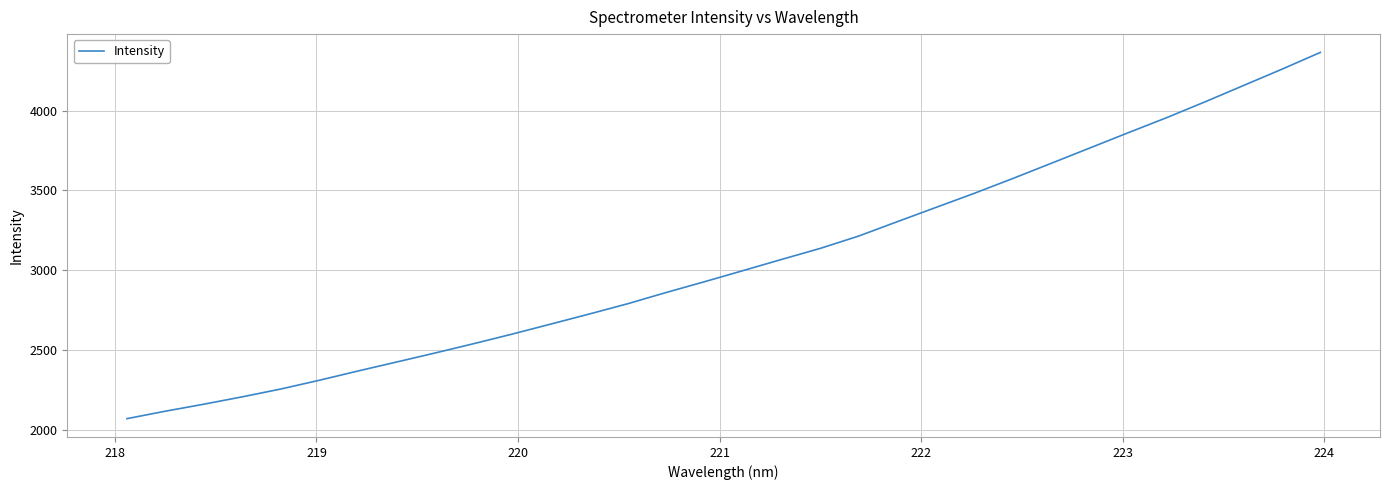

What is the minimum value shown in the chart?

2070.4